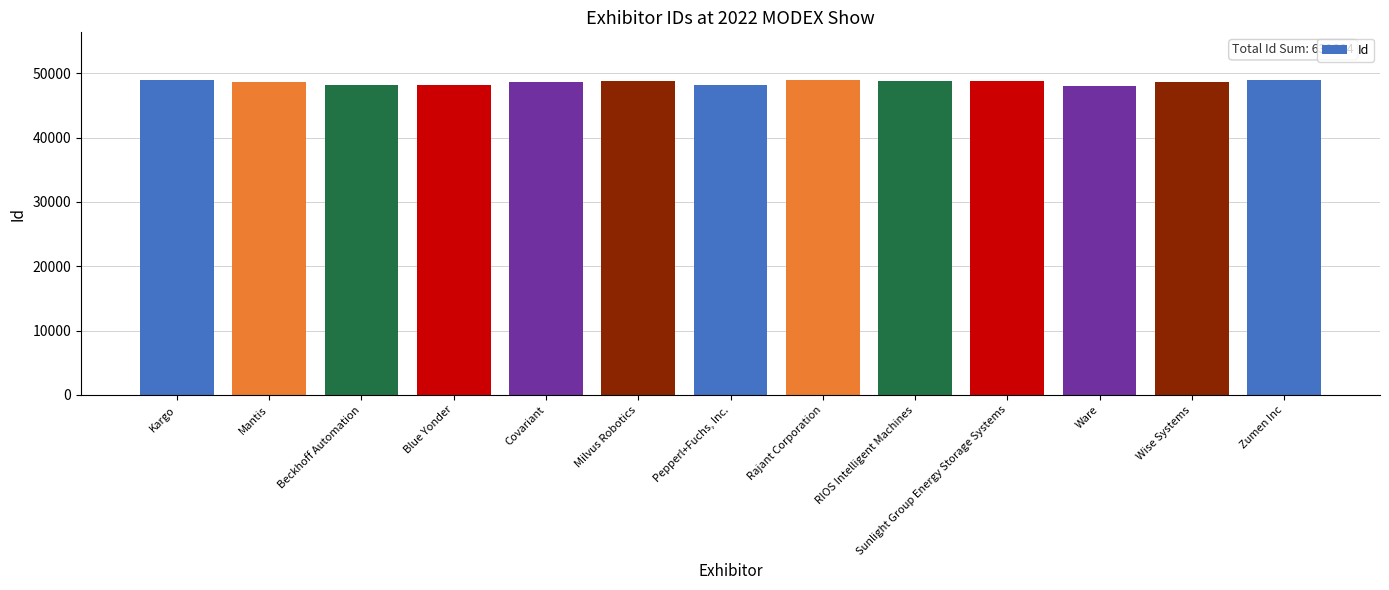

At which label does the data first exceed 48727?

Kargo